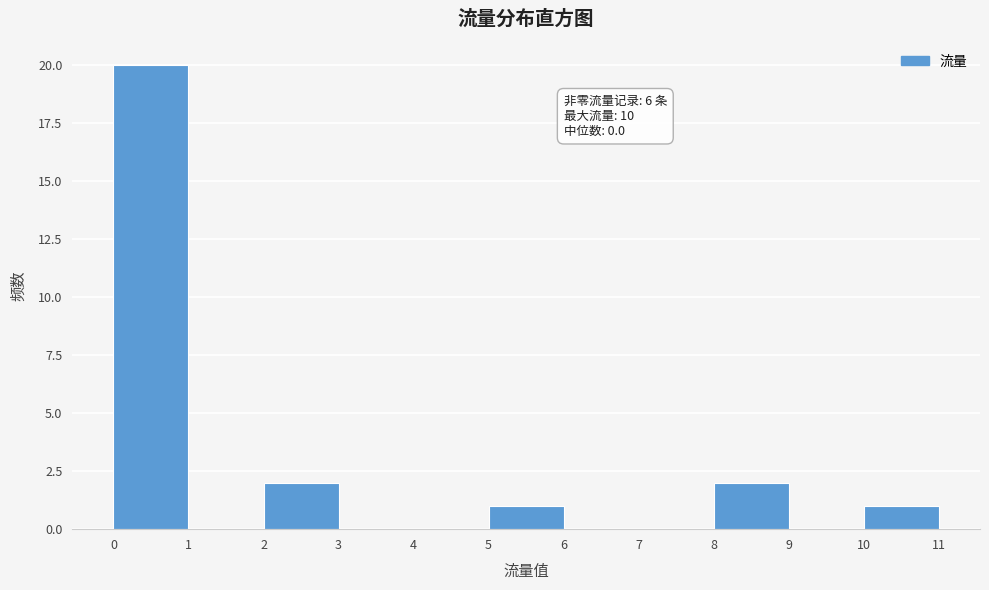

Over which range of the x-axis is the bar tallest?

0 to 1